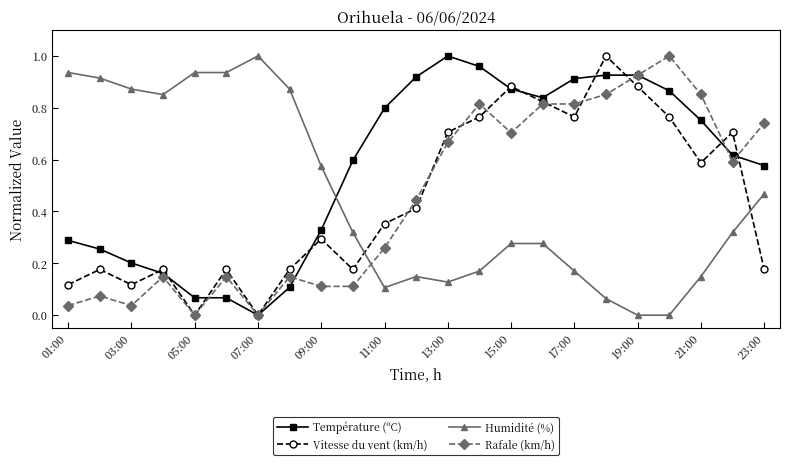

What is the sum of all Rafale (km/h) values?

10.3